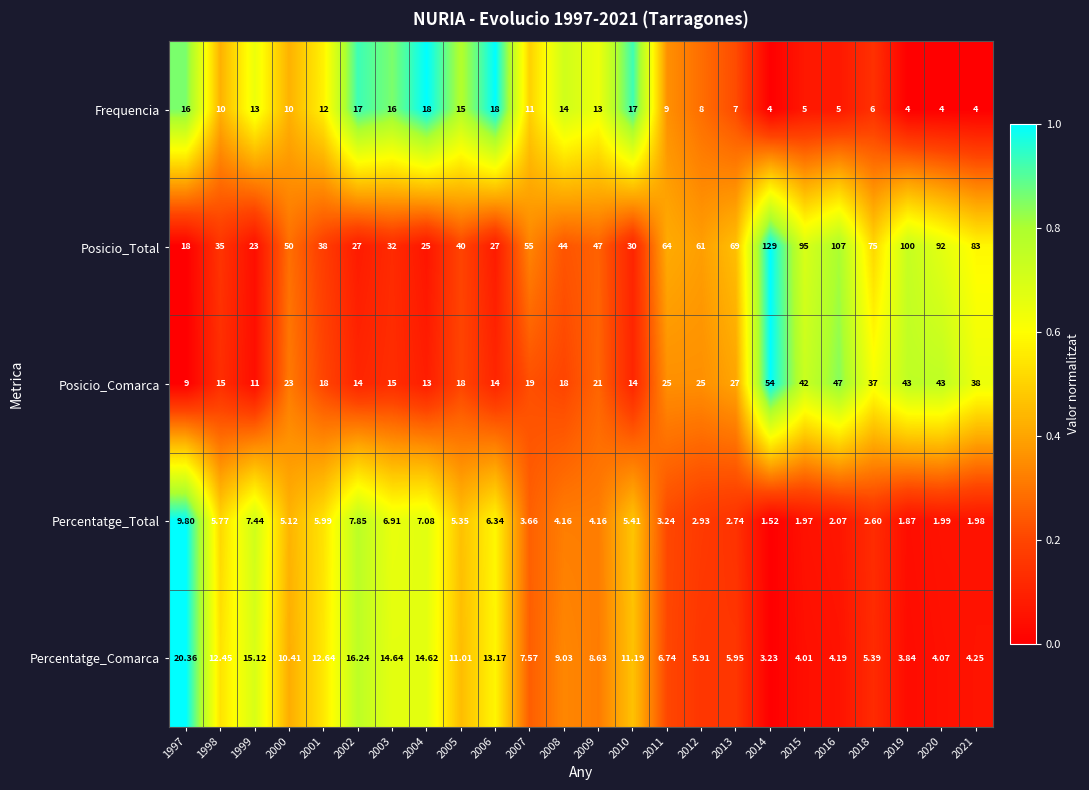

Between 2001 and 2014, which series saw the biggest shift?

Posicio_Total